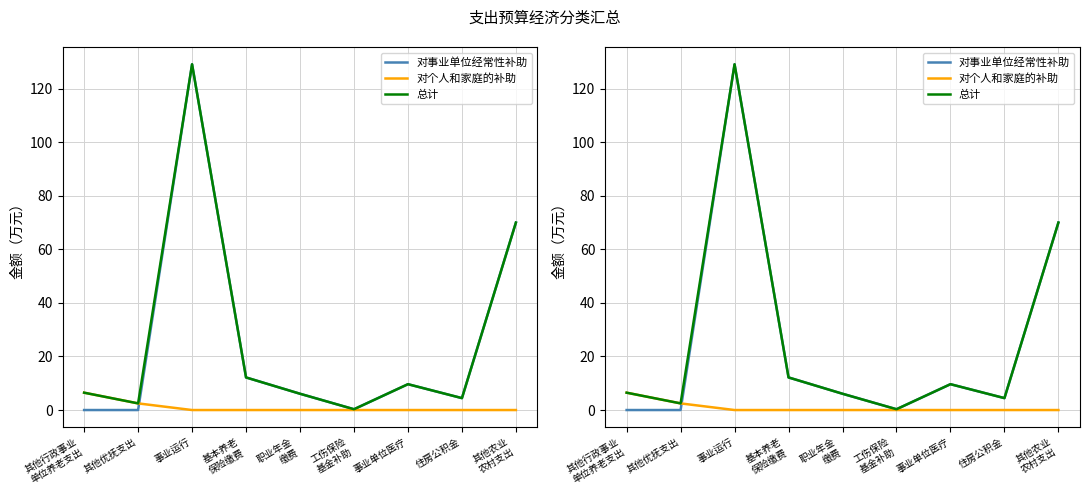

What position from the right is 工伤保险
基金补助?

4